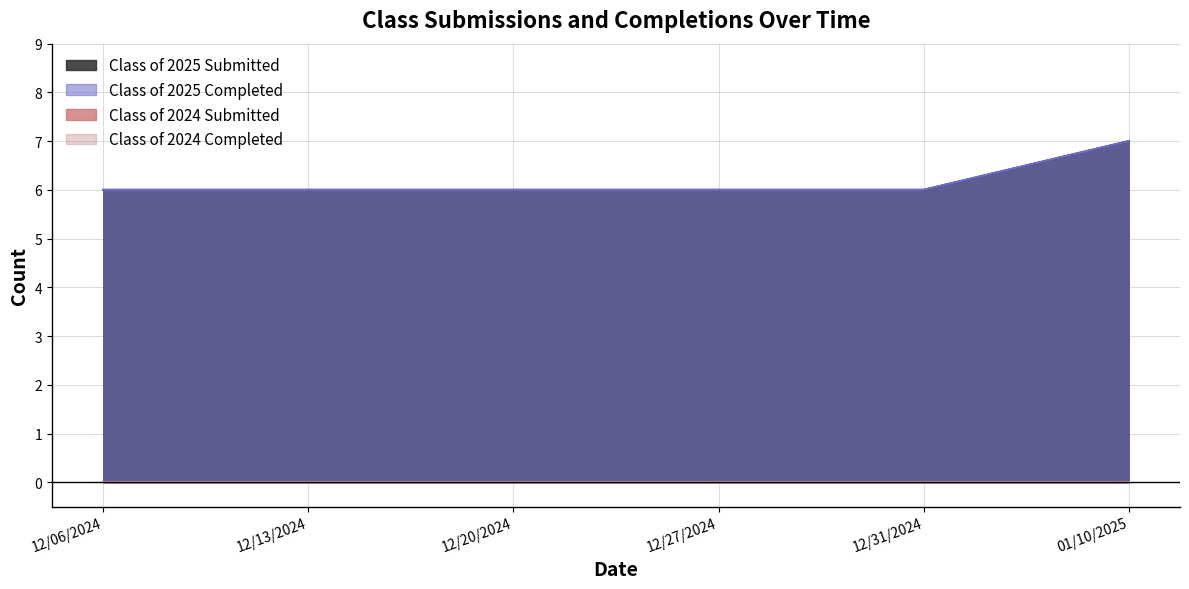

True or false: Class of 2025 Completed and Class of 2025 Submitted intersect in this chart.

False